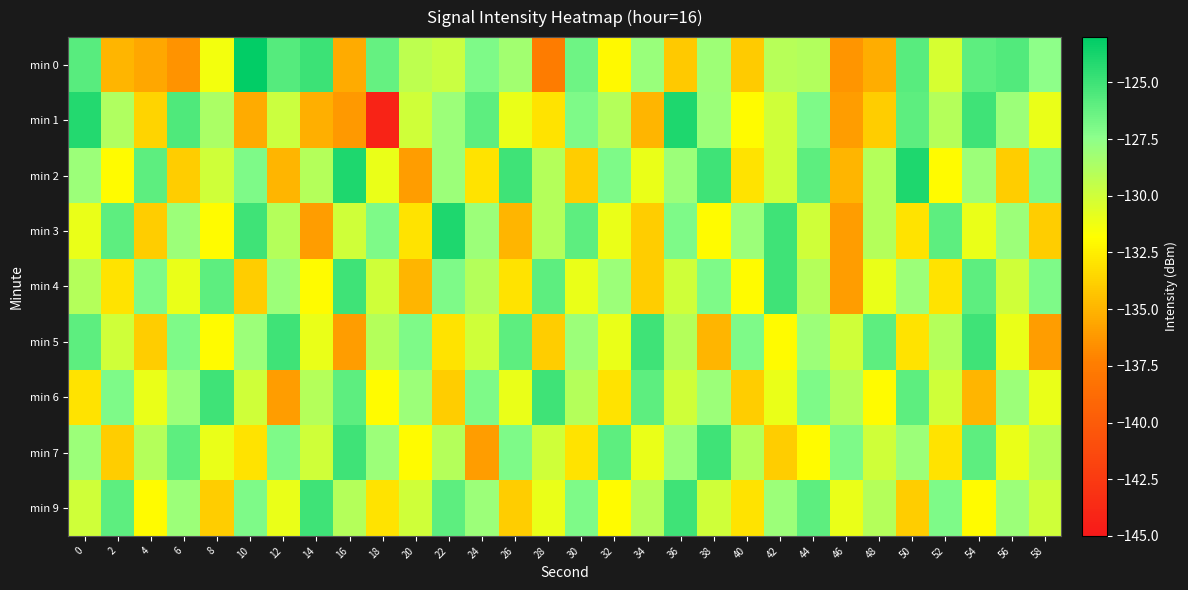

Rank the series by their maximum value, from lowest to highest.

min 4, min 5, min 6, min 7, min 9, min 1, min 2, min 3, min 0